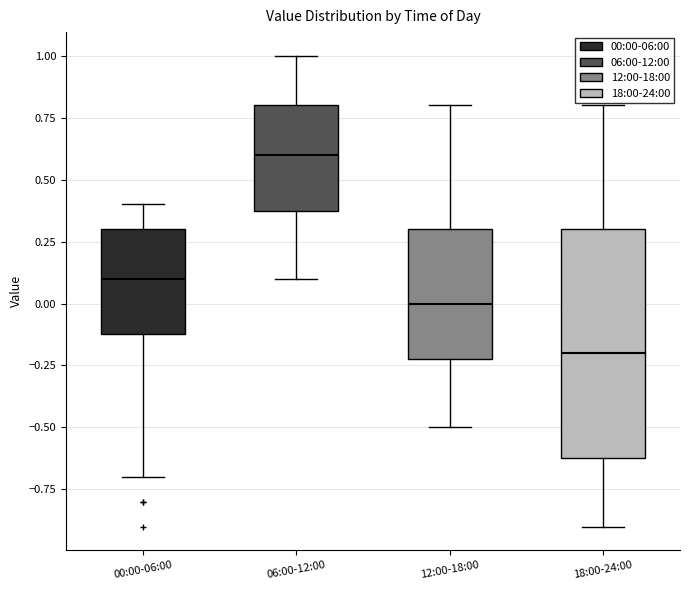

Which box has the lowest median line?

18:00-24:00